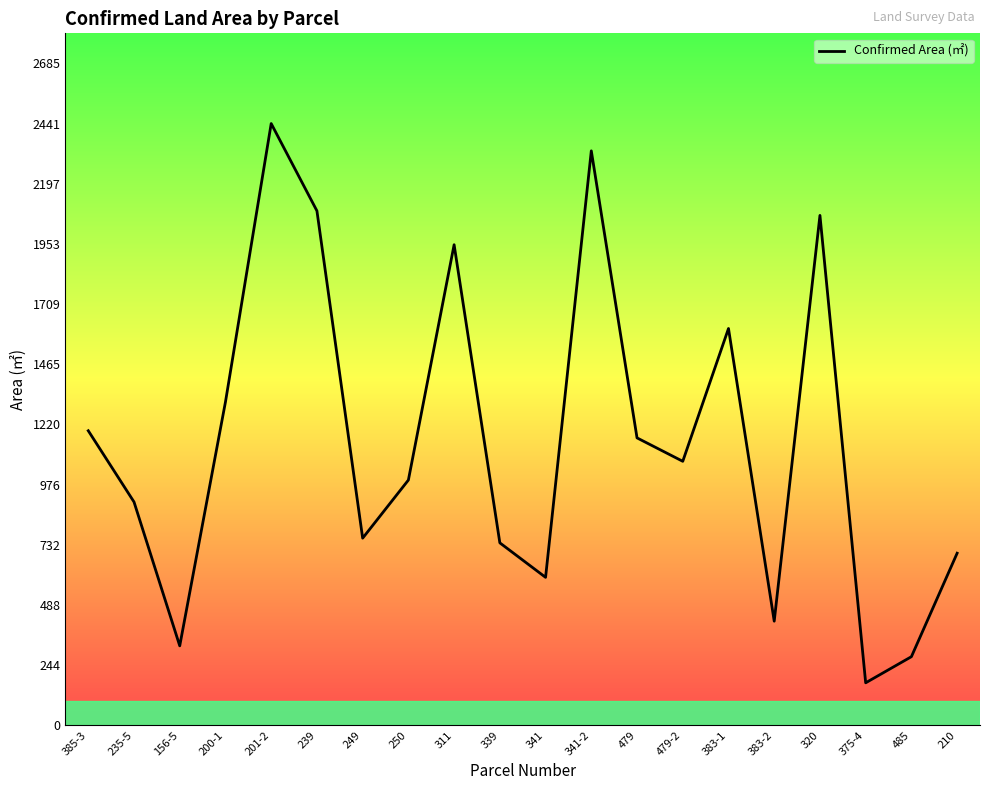

What is the change in value from 201-2 to 479?

-1275.7